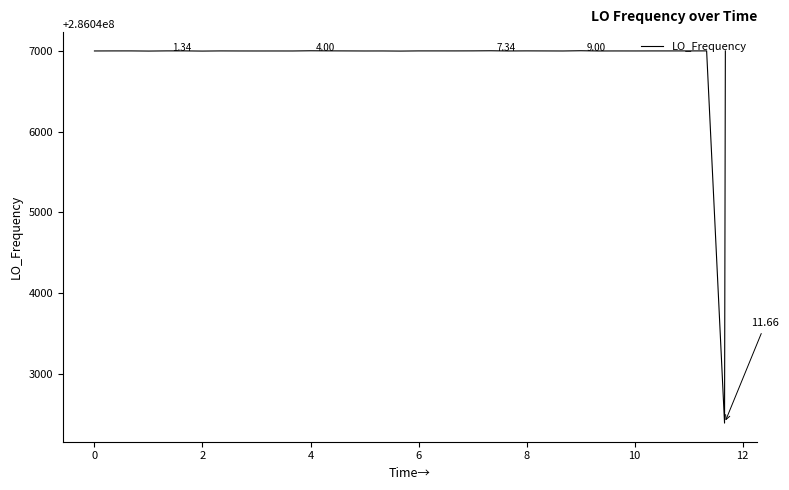

How many values are below 286046998?

4